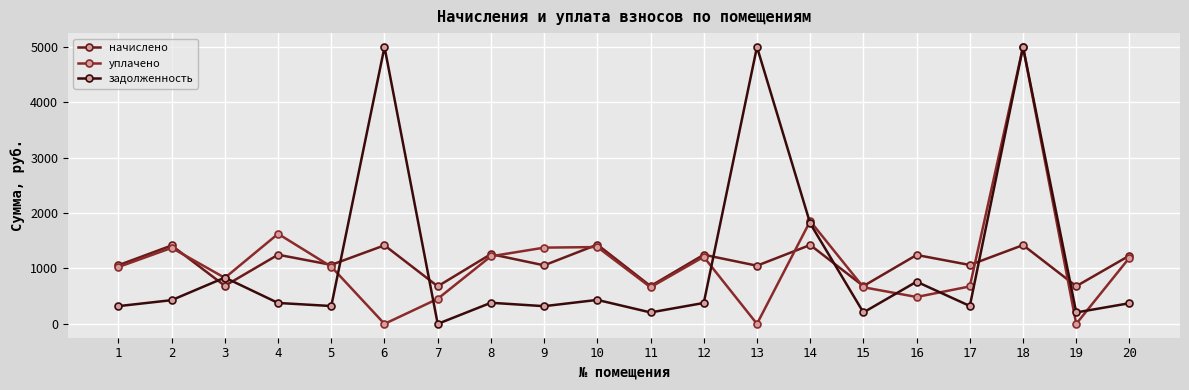

At 19, list the series in order from largest to smallest.

начислено, задолженность, уплачено